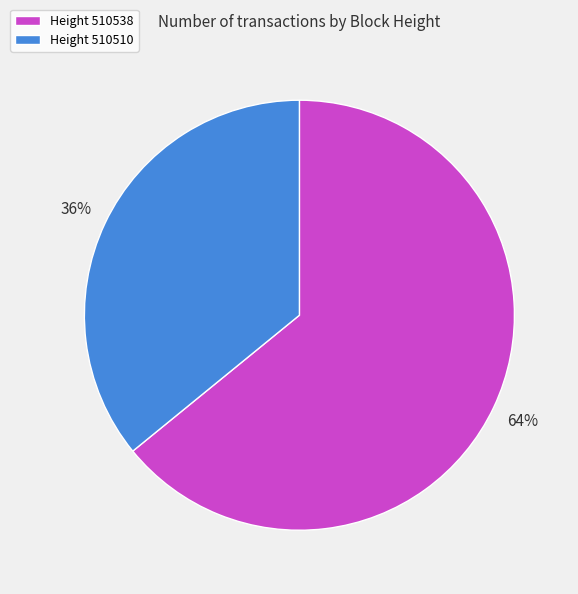

To the nearest percent, what is the difference between the largest and smallest slice percentages?

28%